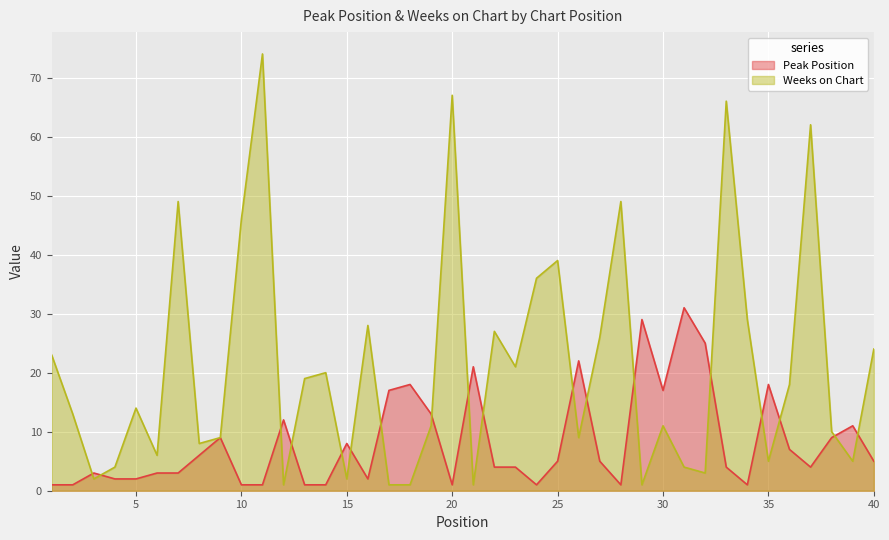

What is the difference between the second highest and minimum values in the Peak Position series?

28